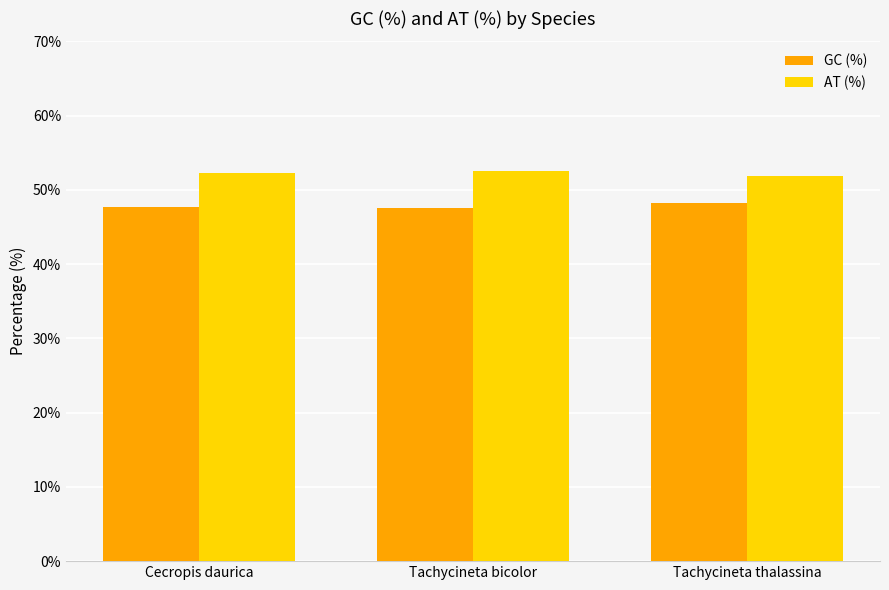

True or false: GC (%) has a value of 21.9 at Cecropis daurica.

False